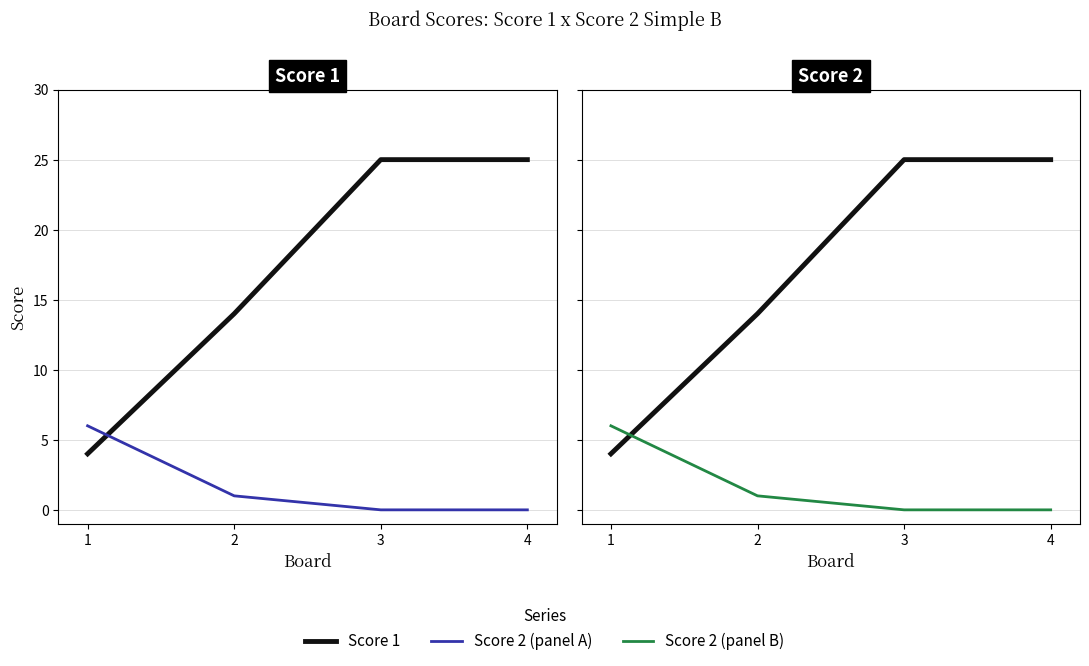

At 4, list the series in order from smallest to largest.

Score 2, Score 1